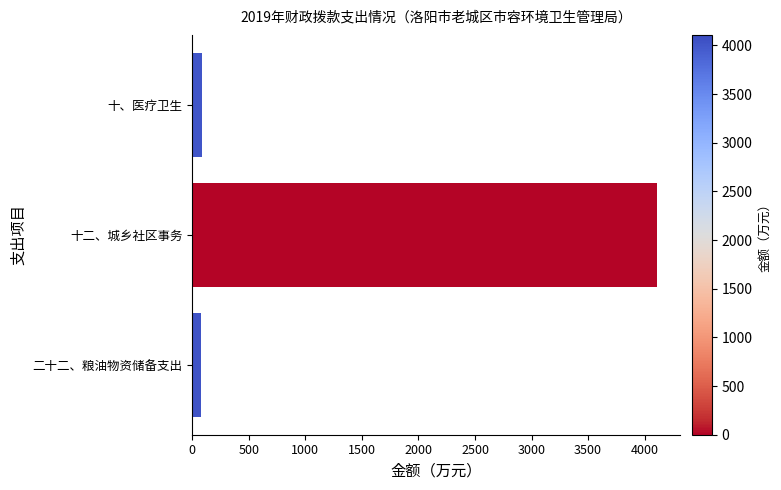

Which has a higher value, 十、医疗卫生 or 十二、城乡社区事务?

十二、城乡社区事务